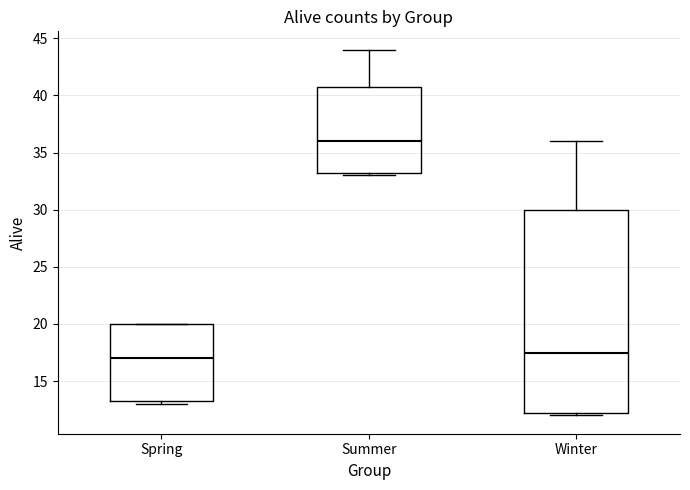

Reading left to right, transcribe this box plot: for each box, give where its median line is, the range the box spans, and where its two whiskers end, as read against the y-axis. The values are not printed on the chart, so give them approximately, as read against the axis.

Spring: median 17.0, box 13.5 to 20.0, whiskers 13.0 to 20.0
Summer: median 36.0, box 33.5 to 41.0, whiskers 33.0 to 44.0
Winter: median 17.5, box 12.5 to 30.0, whiskers 12.0 to 36.0